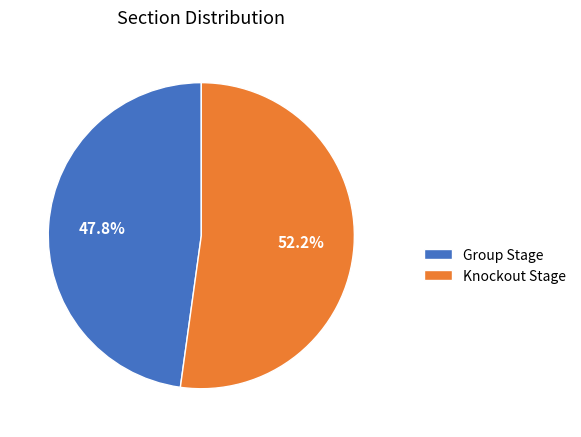

Is Group Stage the majority of the pie?

No